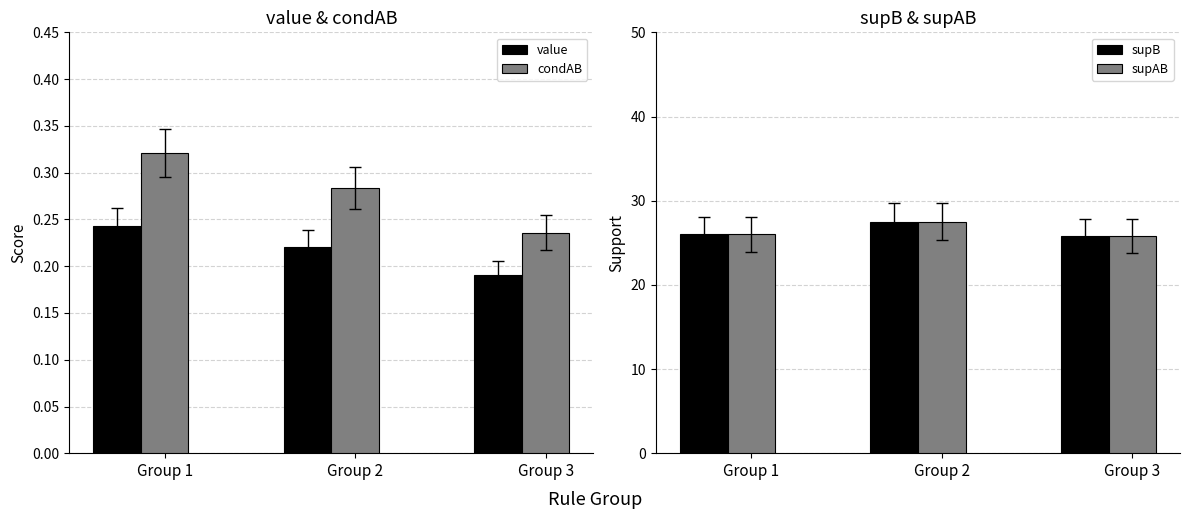

Read the supAB value at Group 2.

27.5